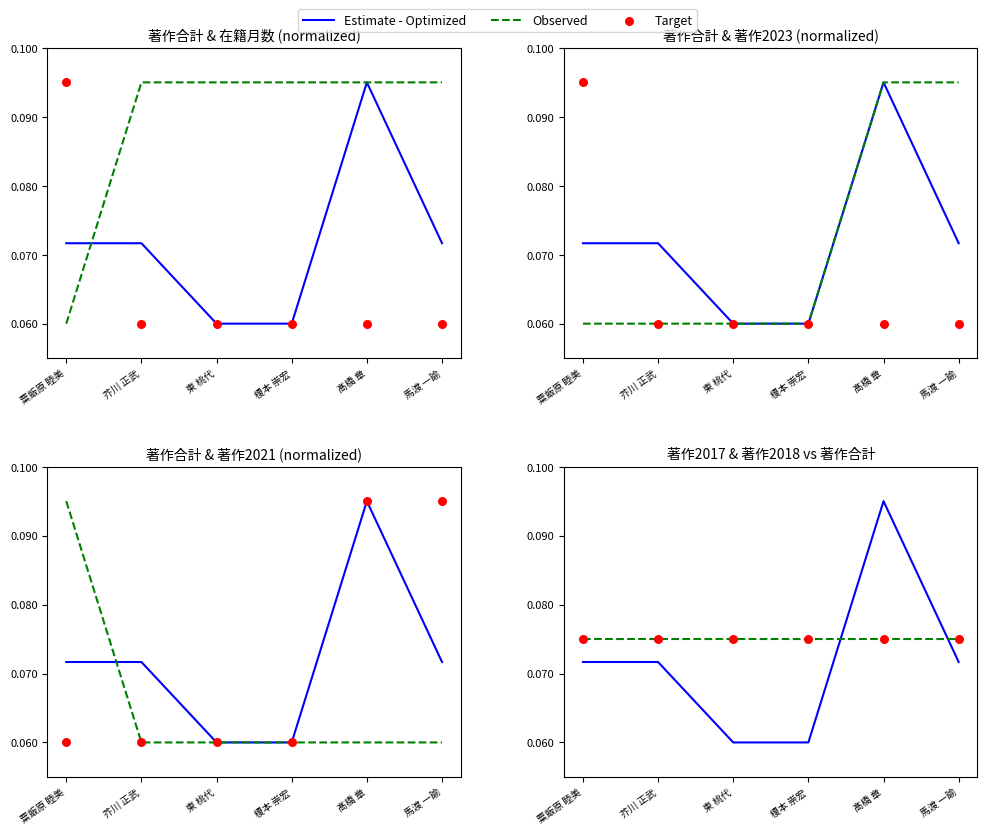

What is the total value across all series at 髙橋 章?

0.2